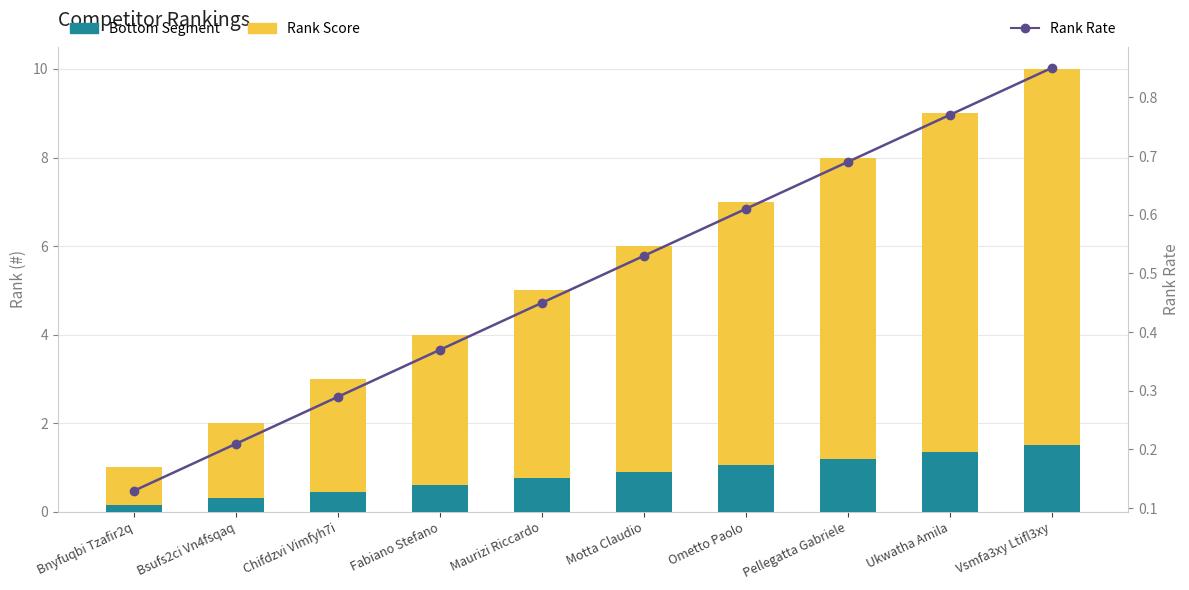

Read the Rank Score value at Motta Claudio.

5.1